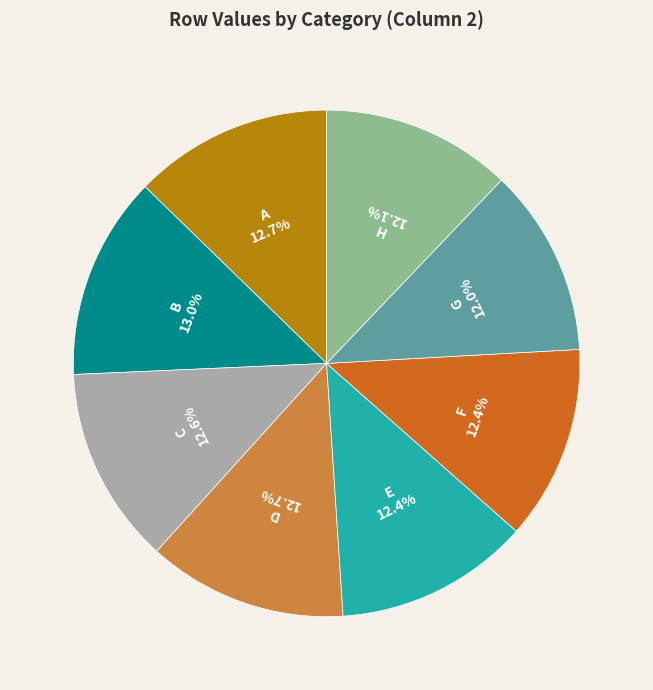

Is it true that A is 13% of the pie?

True